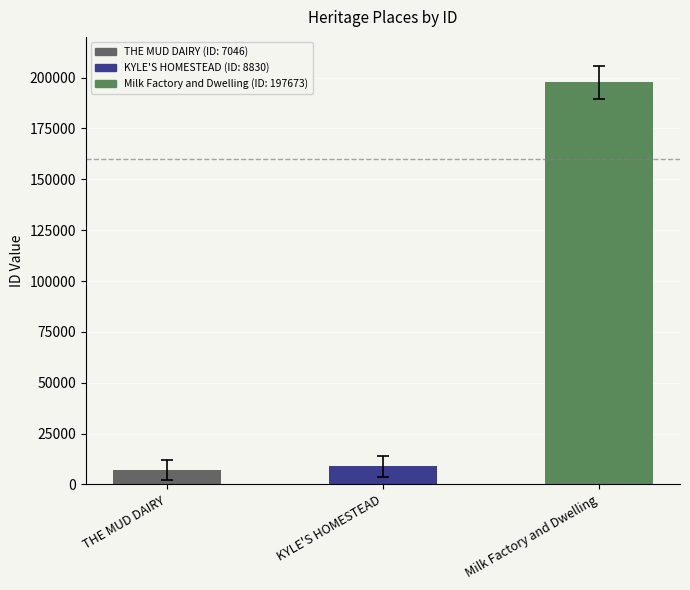

What is the smallest value displayed?

7046